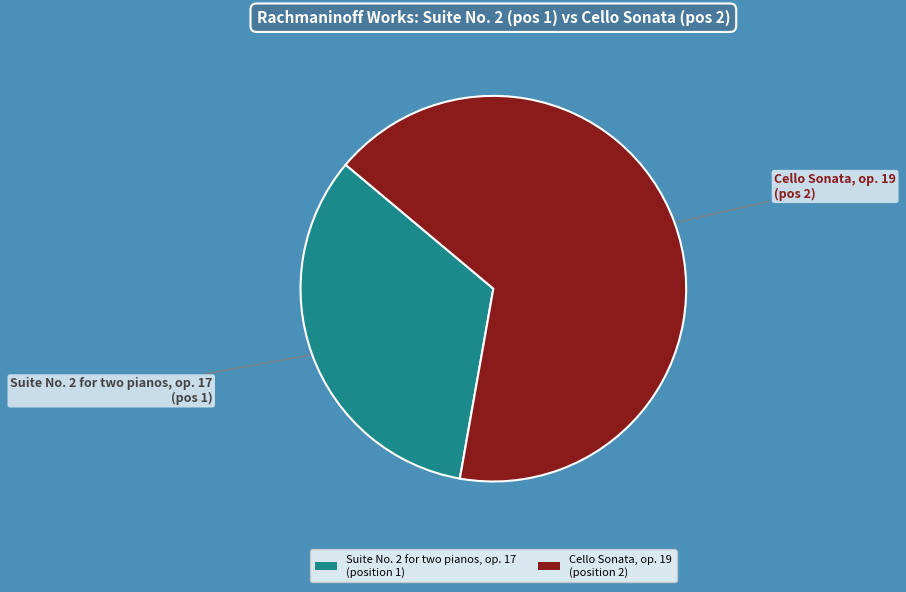

Which has a higher value, Cello Sonata, op. 19 or Suite No. 2 for two pianos, op. 17?

Cello Sonata, op. 19